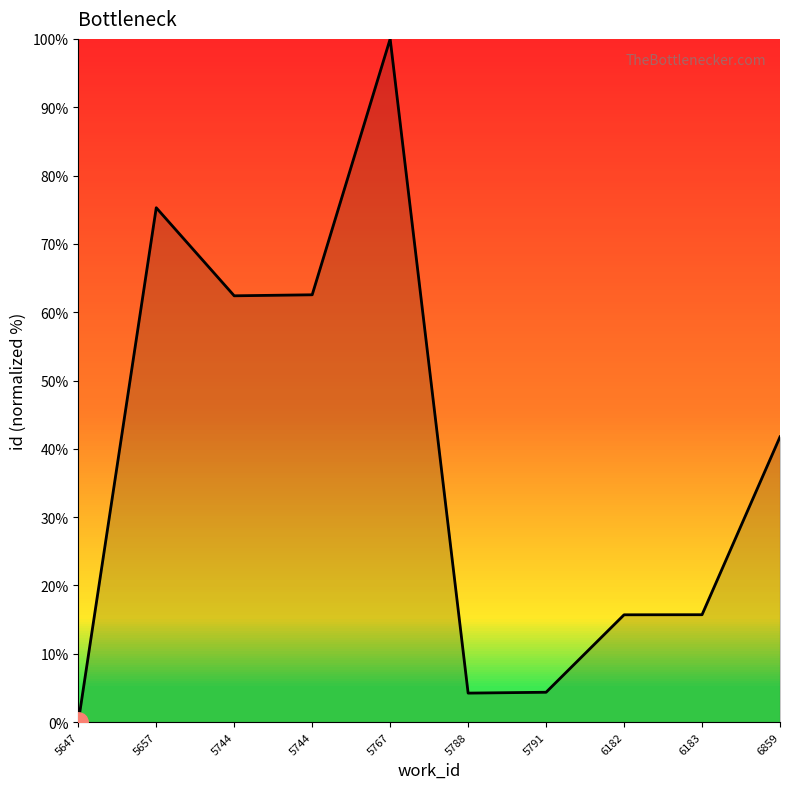

What is the difference between the maximum and minimum values?

100.0